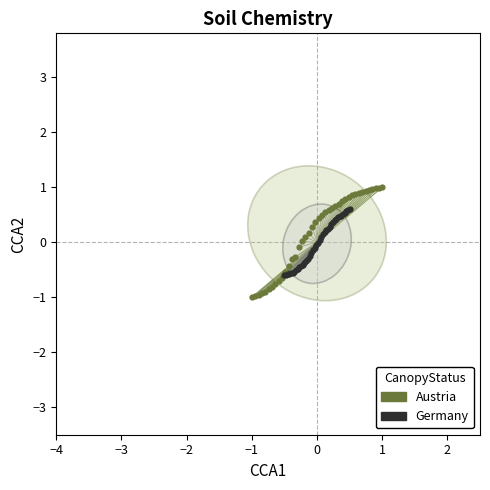

Which series reaches the maximum Y coordinate?

Austria